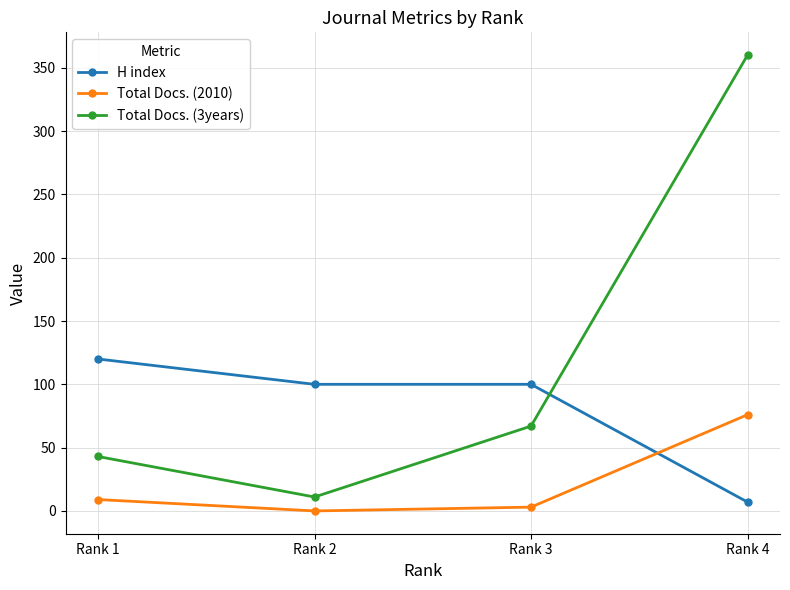

What is the difference between the highest and lowest values at Rank 4?

353